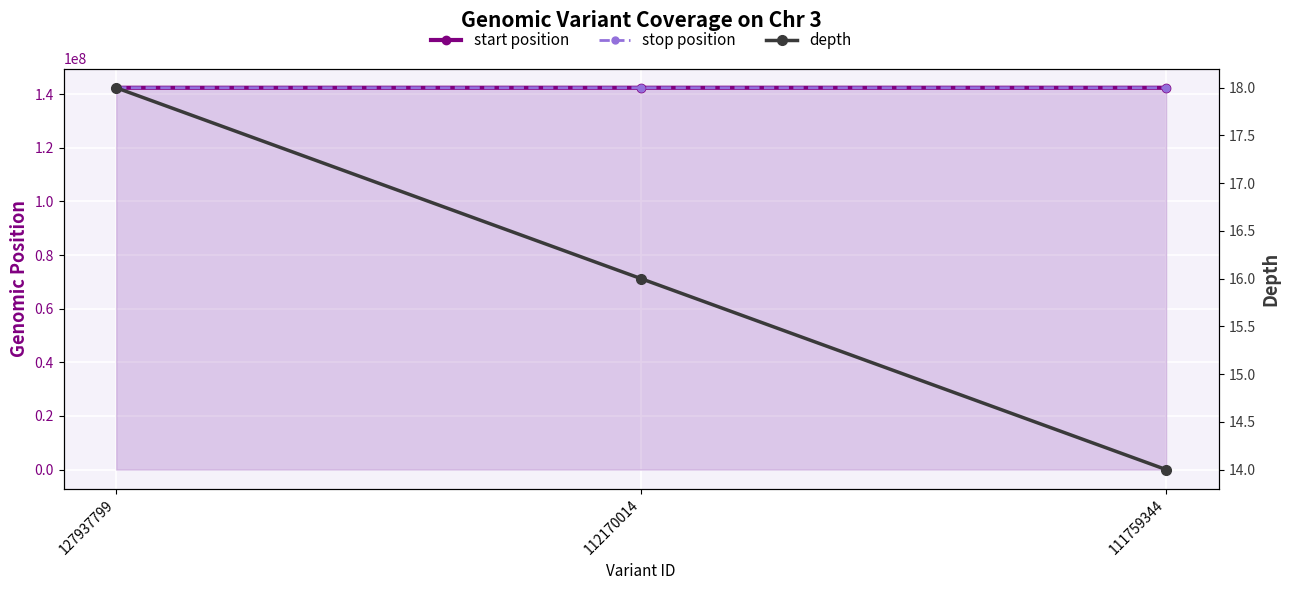

True or false: depth has a value of 6 at 111759344.

False